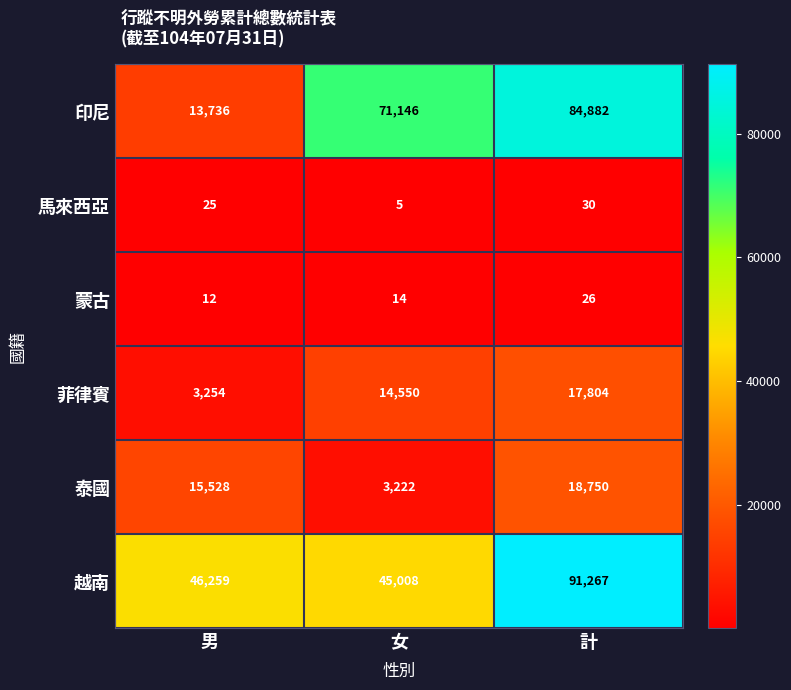

What is the total value across all series at 男?

78814